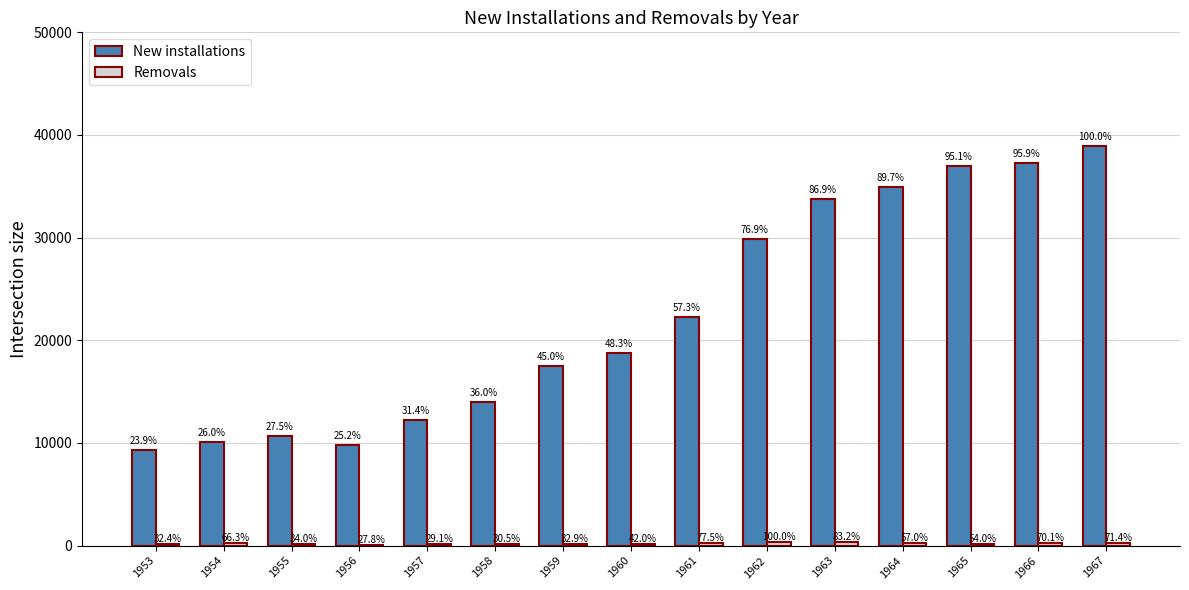

How many groups of bars are there?

15